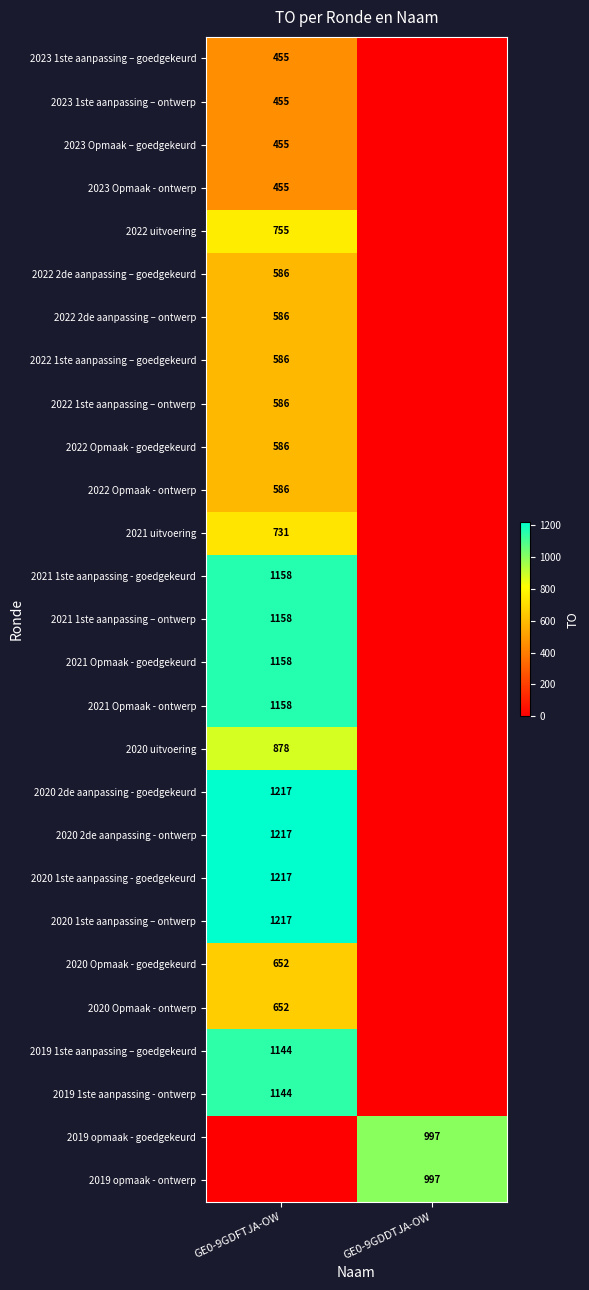

The value of 2019 opmaak - ontwerp at GE0-9GDDTJA-OW is 600. True or false?

False